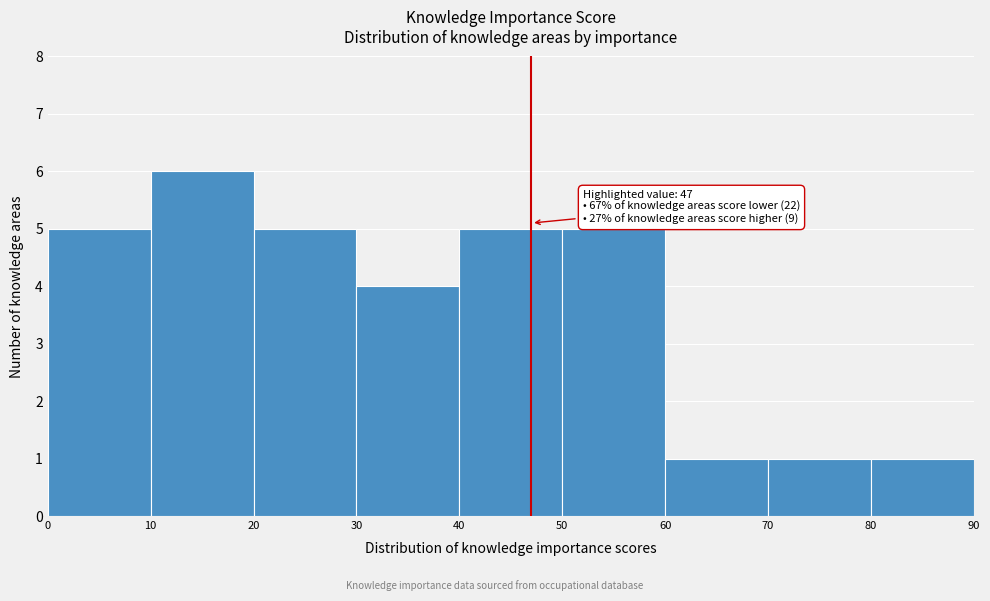

Over which range of the x-axis is the bar tallest?

10 to 20